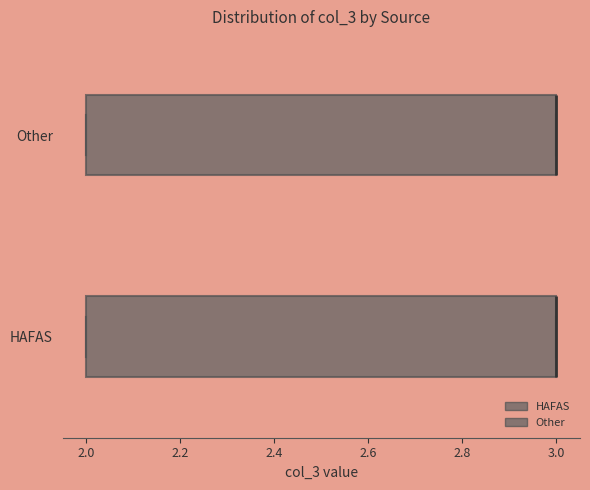

Reading bottom to top, transcribe this box plot: for each box, give where its median line is, the range the box spans, and where its two whiskers end, as read against the x-axis. The values are not printed on the chart, so give them approximately, as read against the axis.

HAFAS: median 3 (drawn on the box's right edge), box 2 to 3, whiskers 2 to 3
Other: median 3 (drawn on the box's right edge), box 2 to 3, whiskers 2 to 3